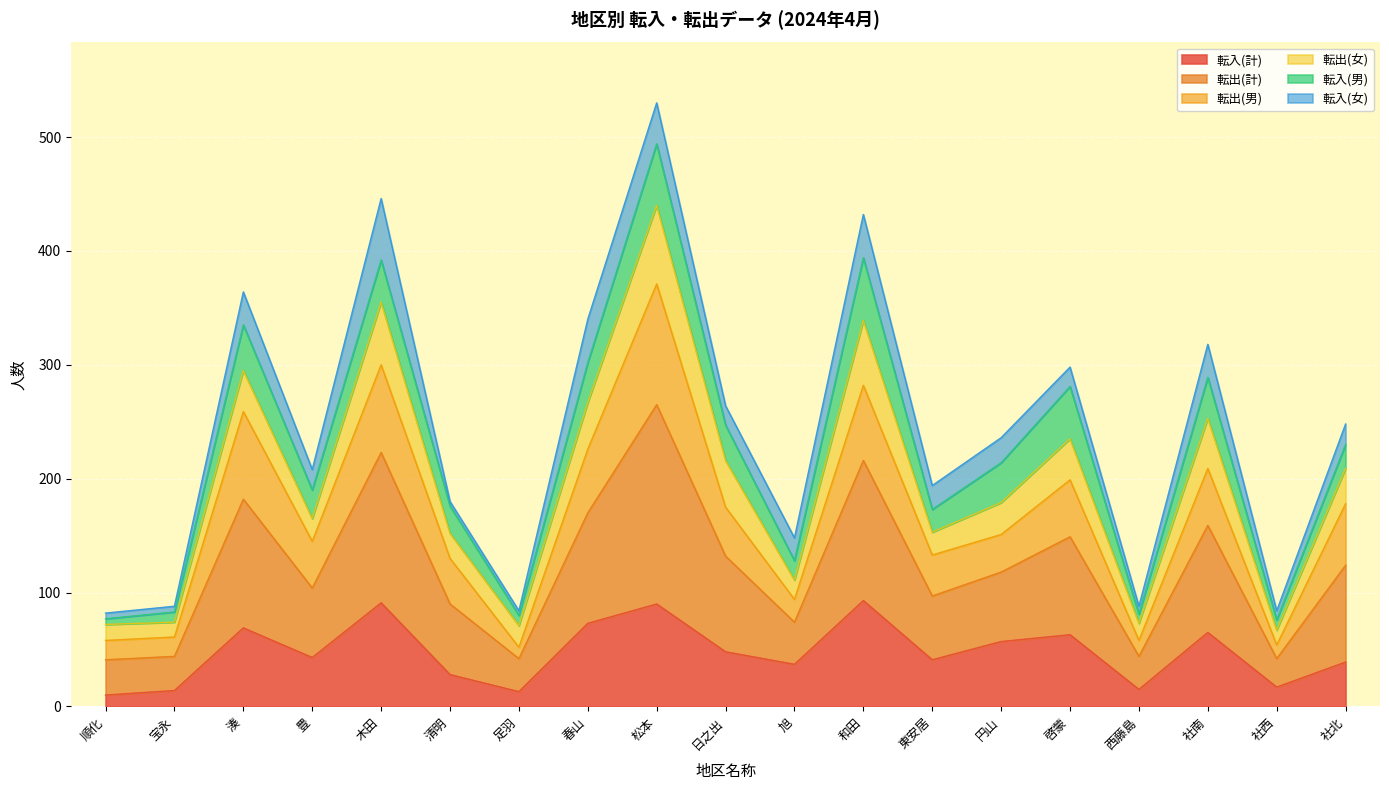

What is the total value across all series at 木田?

446